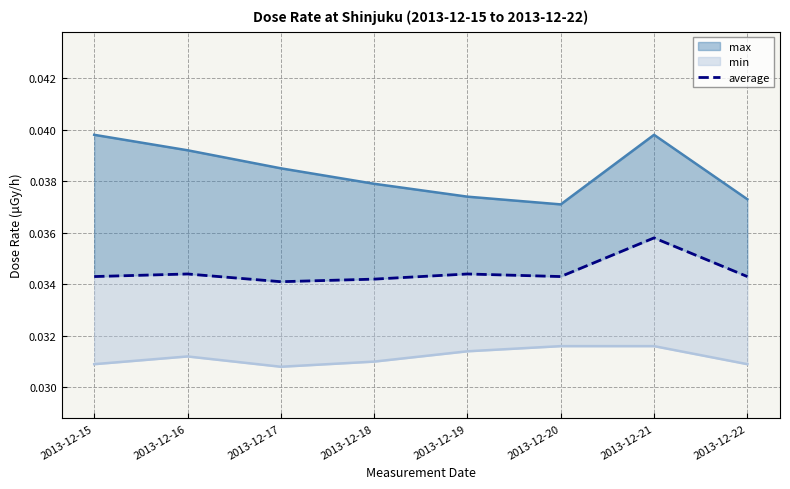

The value at 2013-12-21 is 0.0. True or false?

True